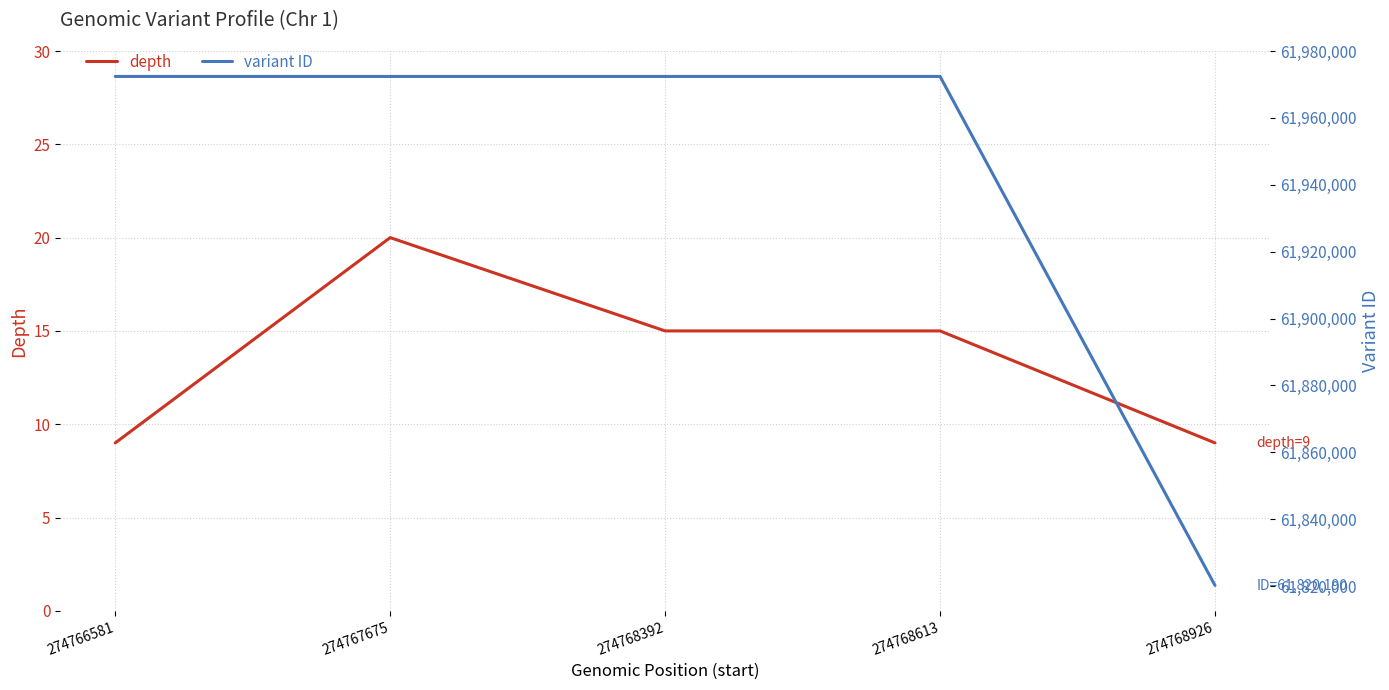

What is the sum of all variant ID values?

309709772